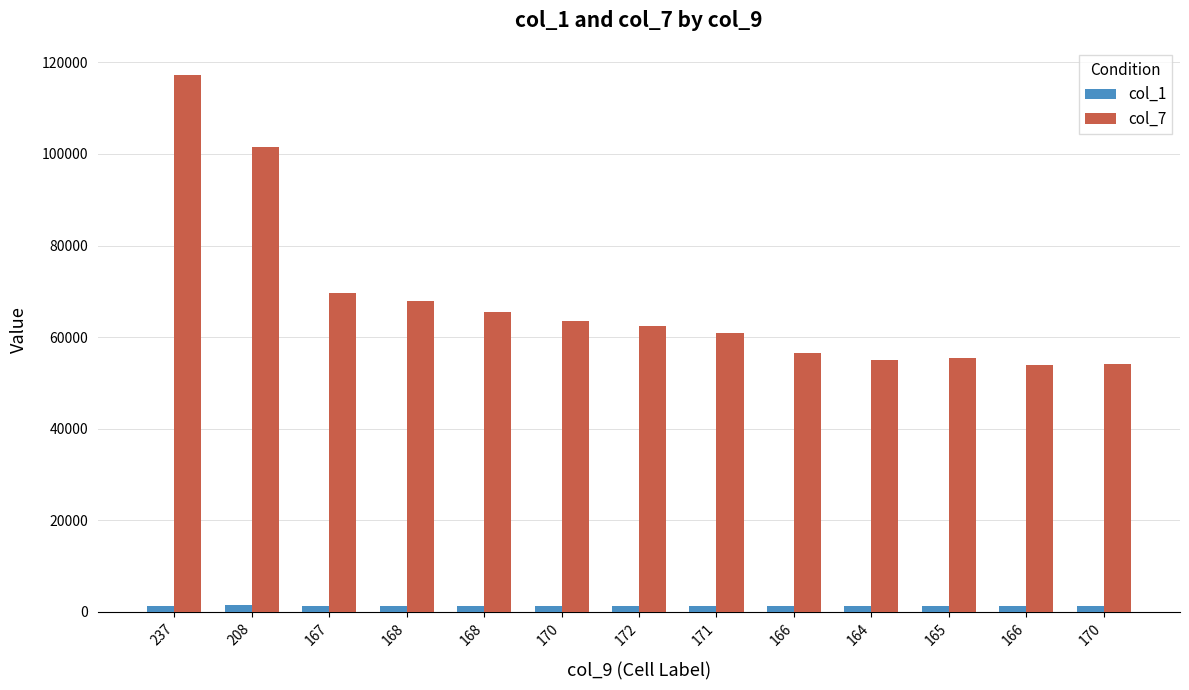

Are the bars horizontal?

No